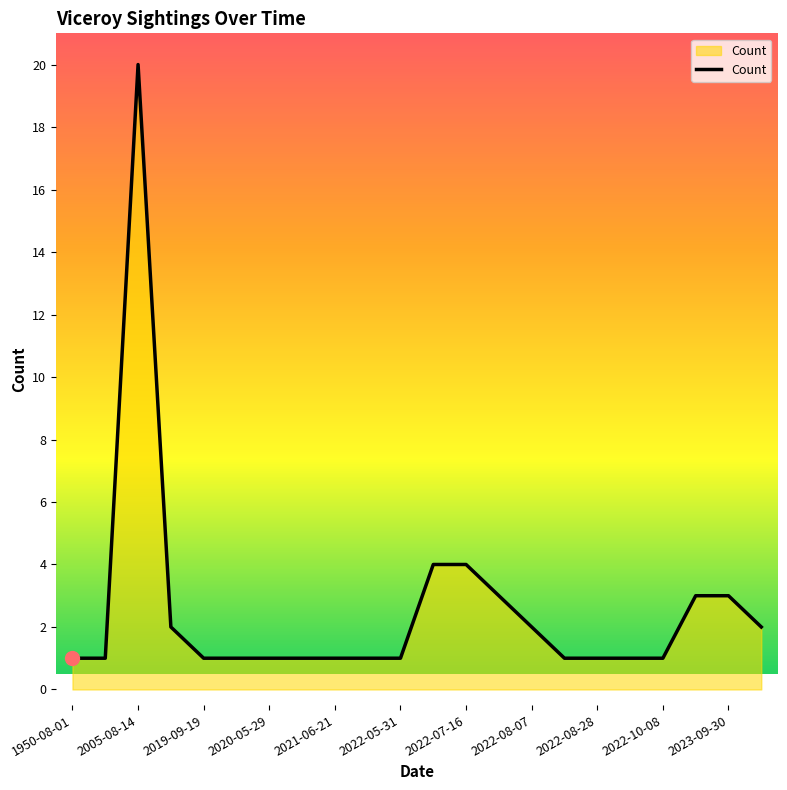

What is the sum of all values?

56